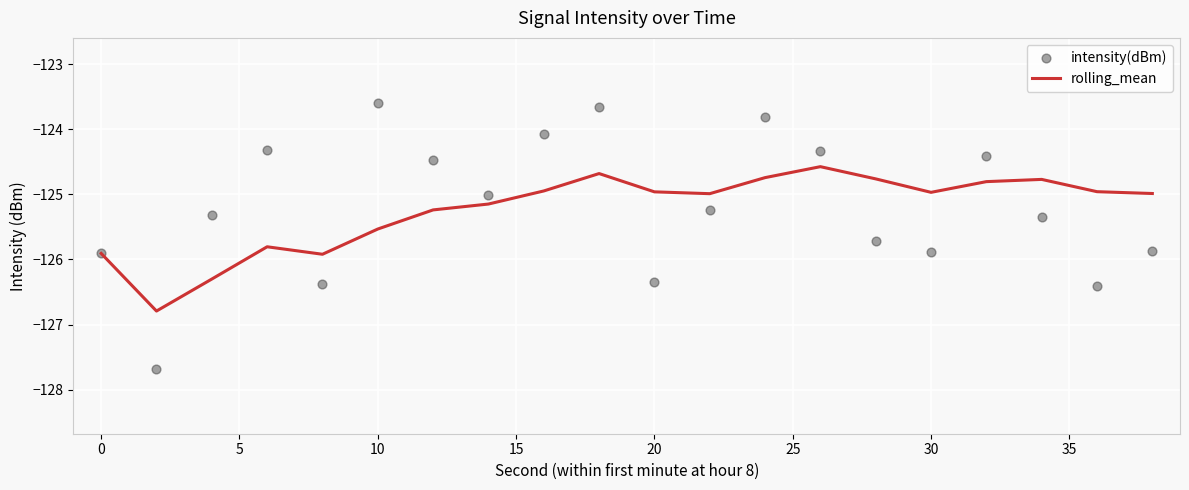

Which series contains the lowest Y value?

intensity(dBm)